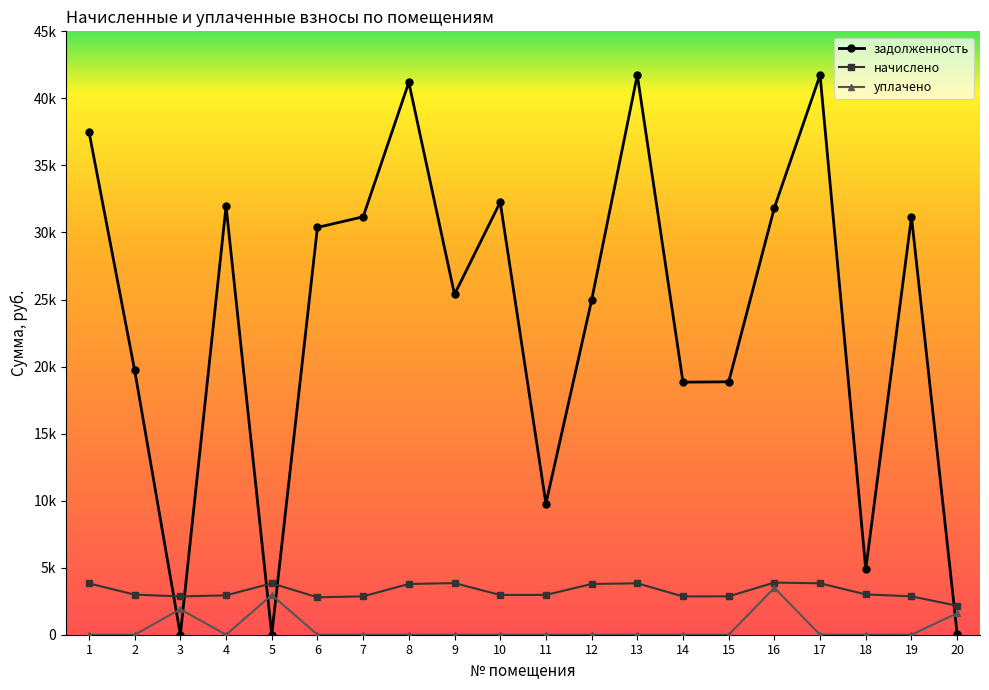

What value does the начислено series have at 12?

3783.2